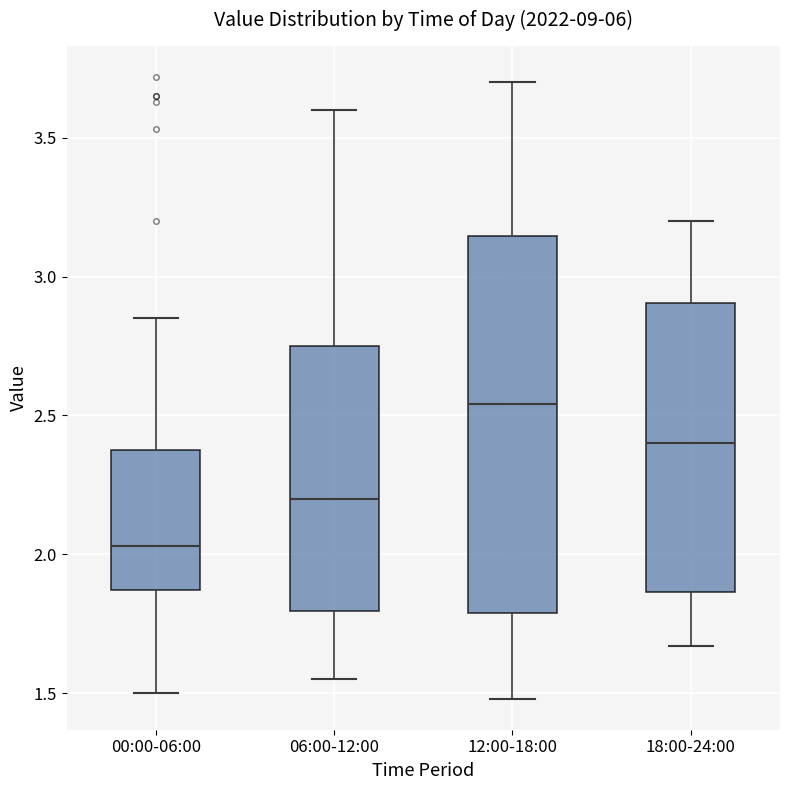

Which box is the tallest, from its lower edge to its upper edge?

12:00-18:00